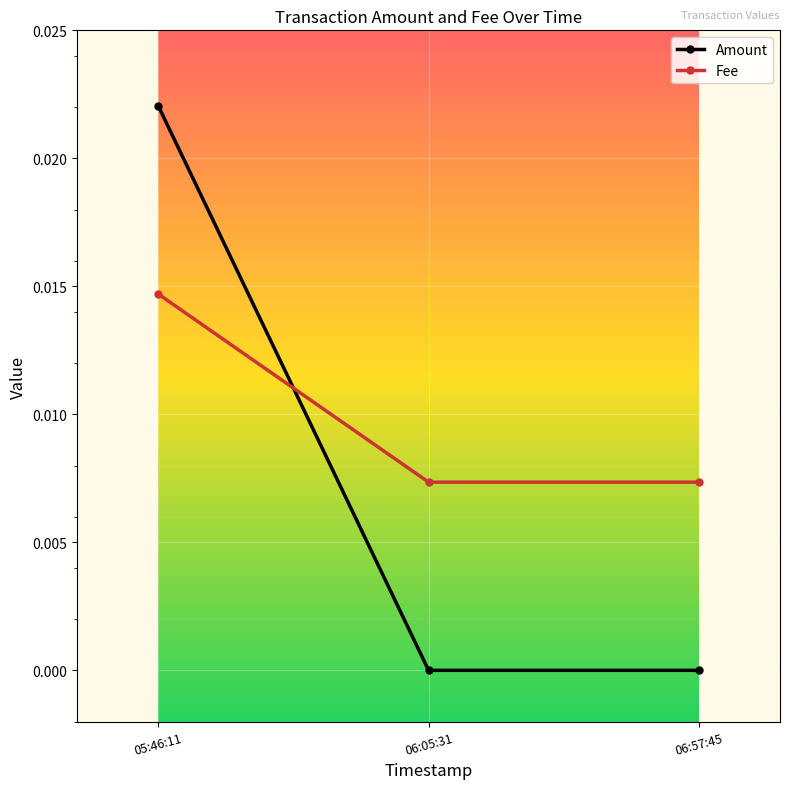

The Amount series shows 0.0 at 05:46:11. True or false?

True